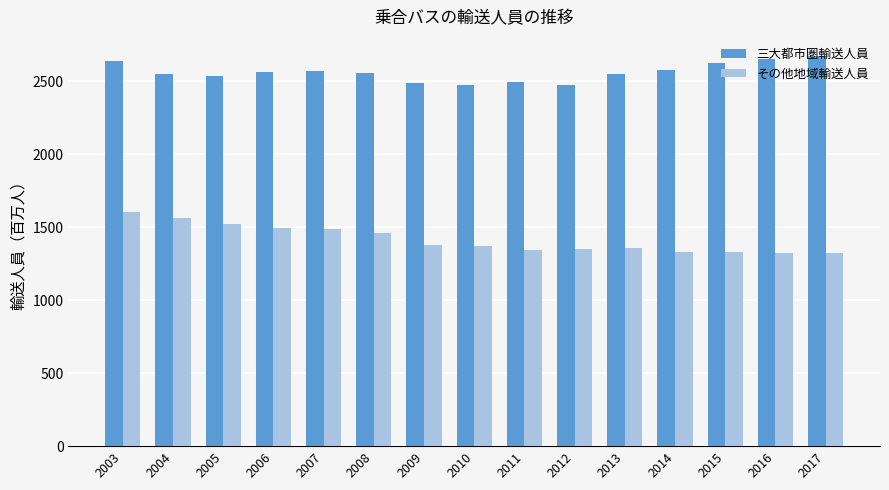

The value of その他地域輸送人員 at 2009 is 1381.0. True or false?

True